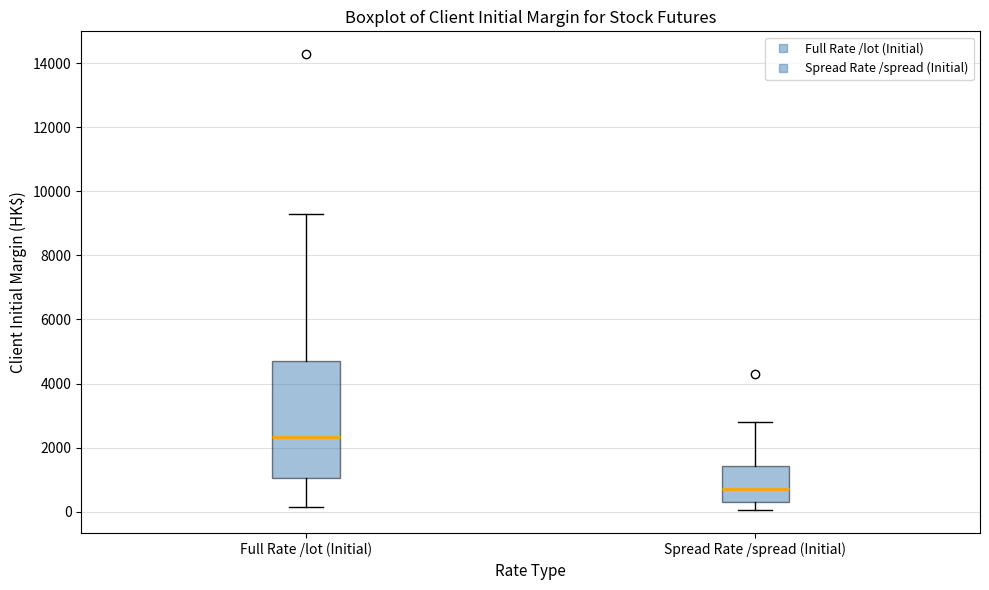

Reading left to right, read every box against the y-axis: the position of its median line, the range the box covers, and the ends of its whiskers. The values are not printed on the chart, so give them approximately, as read against the axis.

Full Rate /lot (Initial): median 2400, box 1000 to 4800, whiskers 200 to 9200
Spread Rate /spread (Initial): median 800, box 400 to 1400, whiskers 0 to 2800